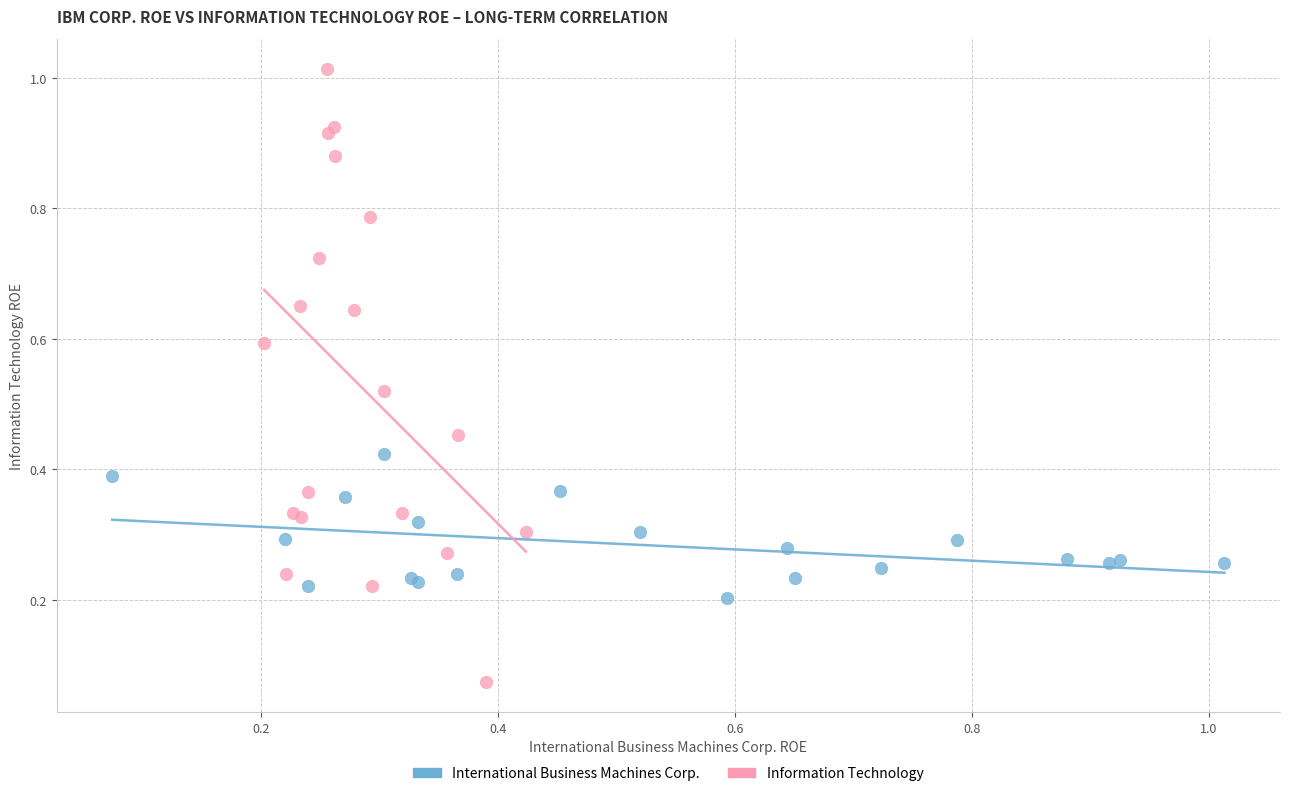

Which series reaches the minimum Y coordinate?

Information Technology